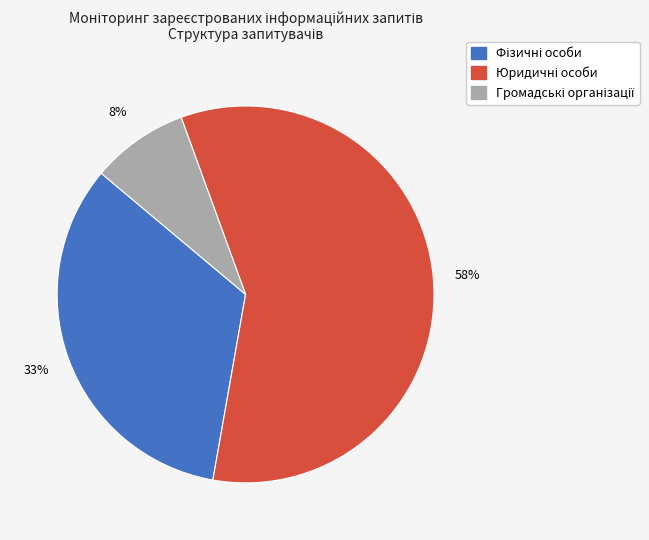

True or false: Громадські організації accounts for 8% of the total.

True